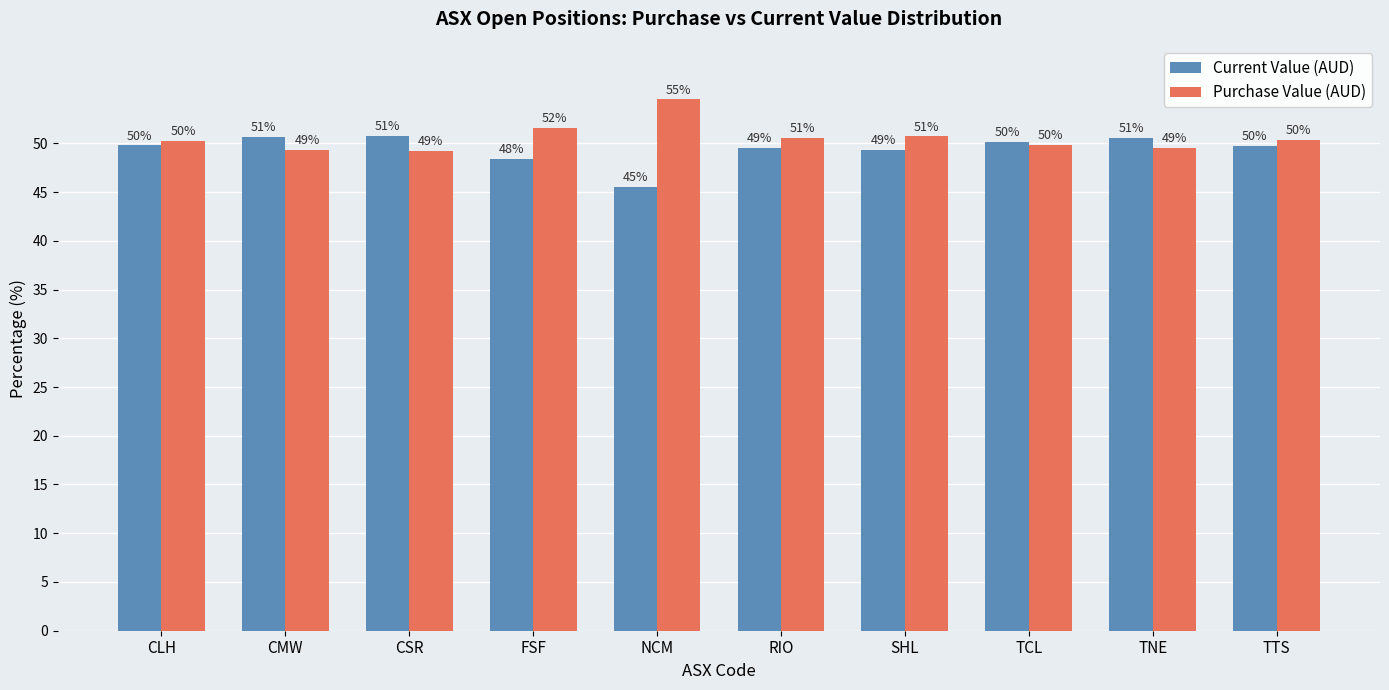

The value of Purchase Value (AUD) at RIO is 79.5. True or false?

False